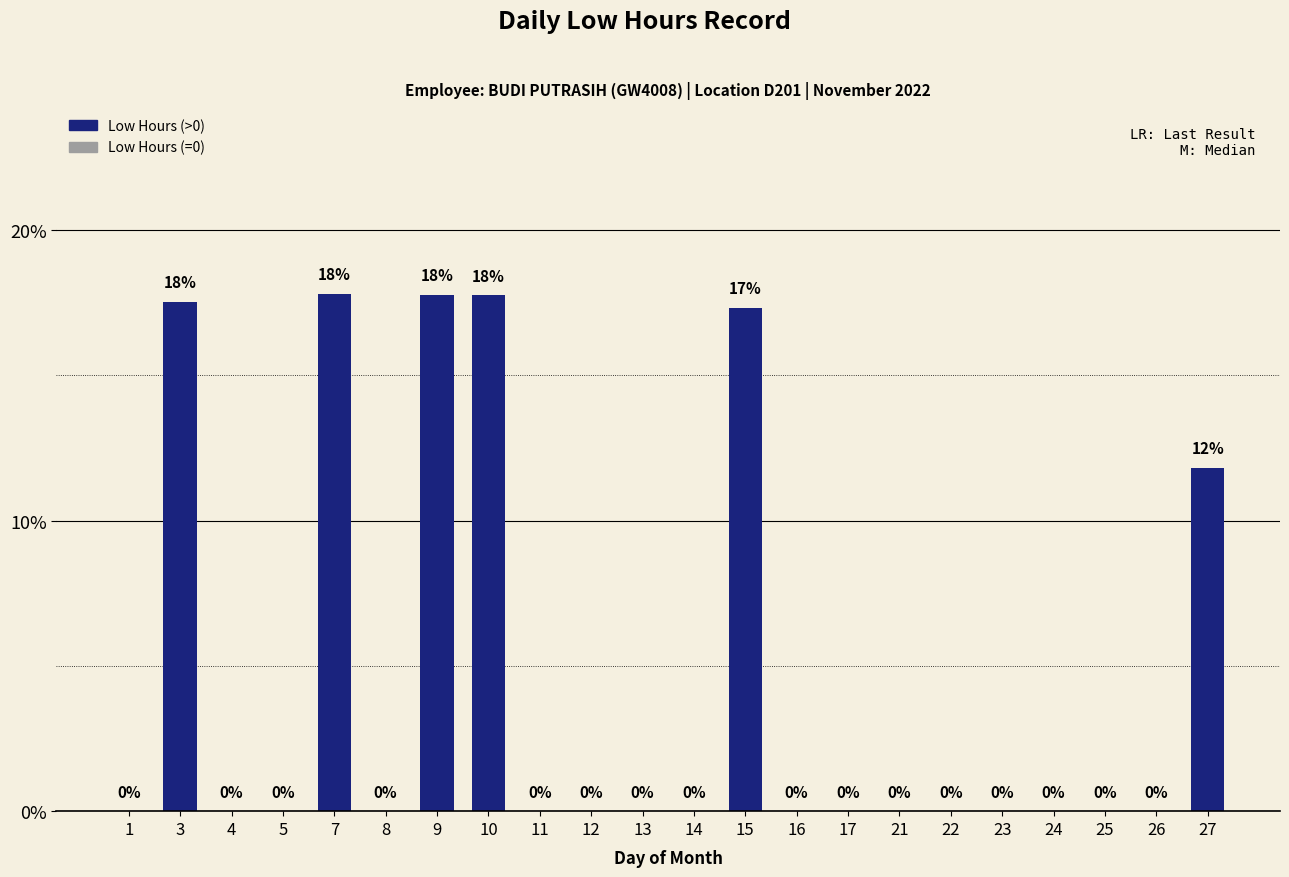

What is the sum of all values?

100.0